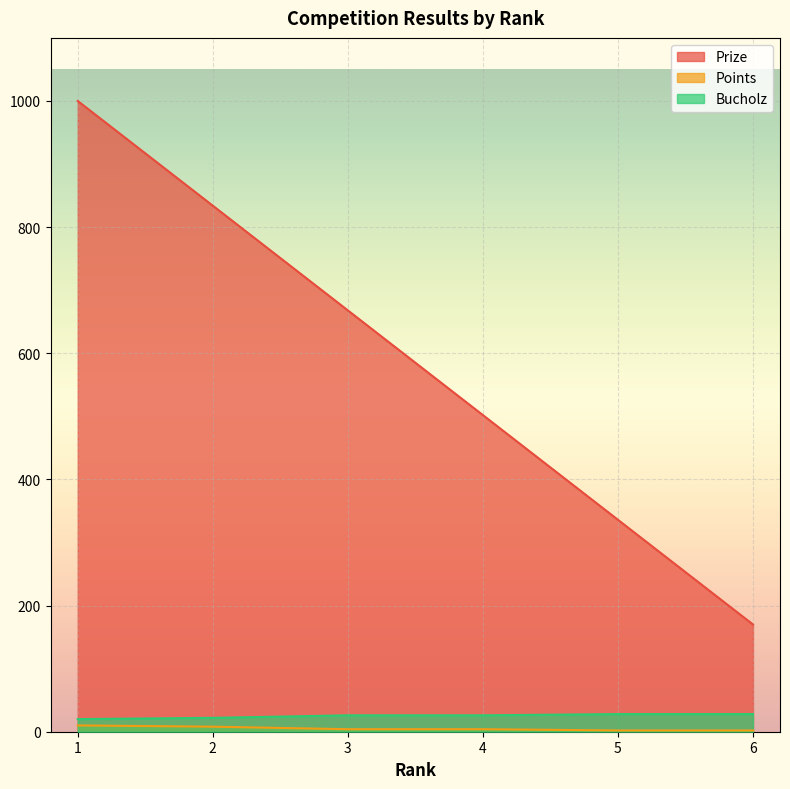

The Points series shows 2 at 5. True or false?

True